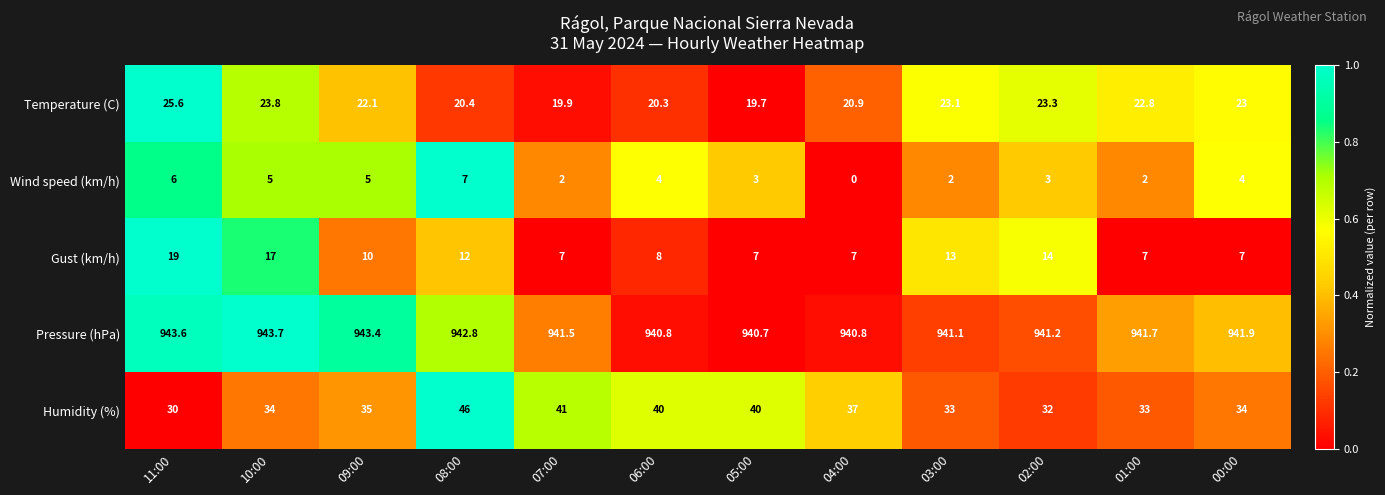

Which category has the lowest value across all series?

04:00